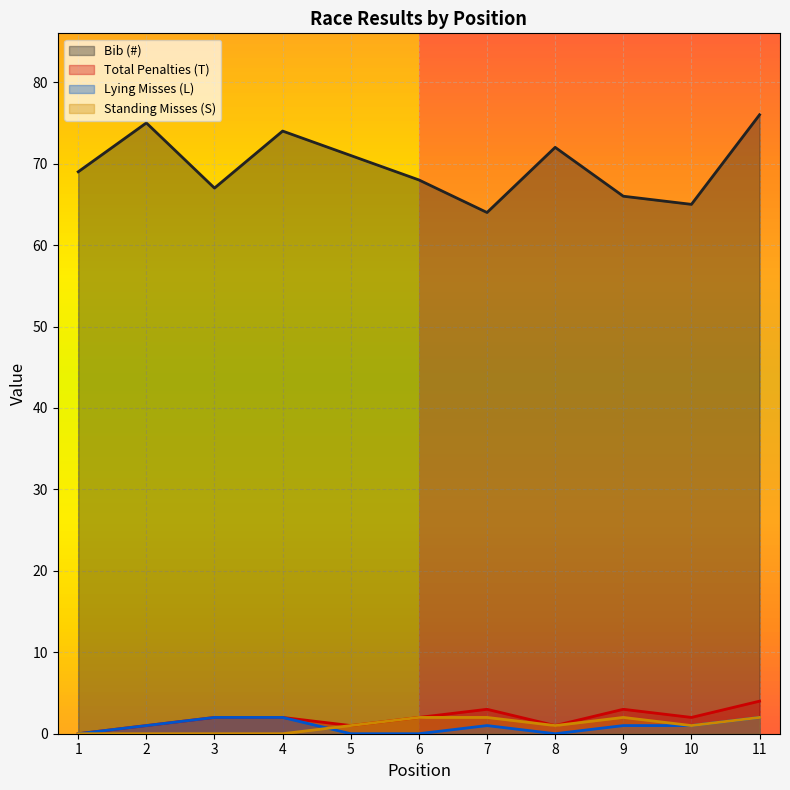

How many distinct data groups are displayed?

4